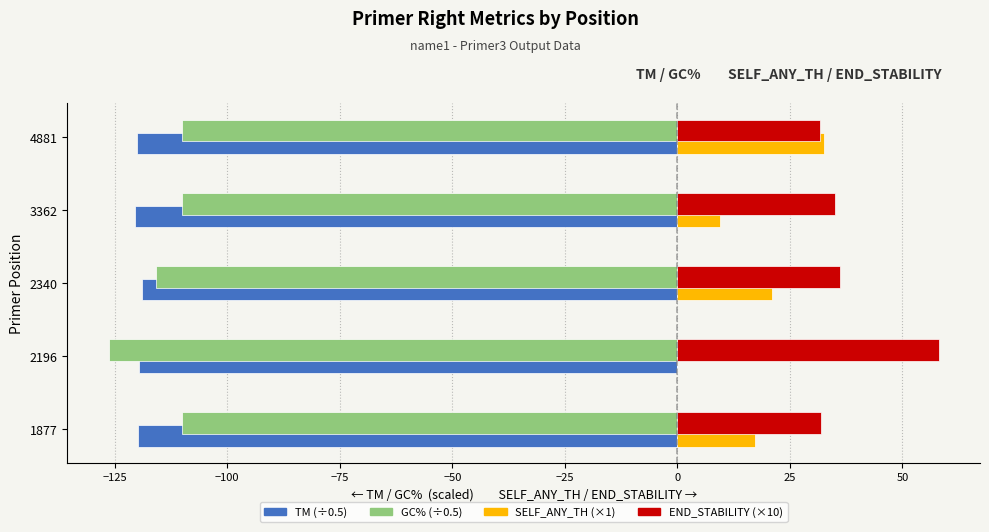

At which category does the chart reach its peak across all series?

2196